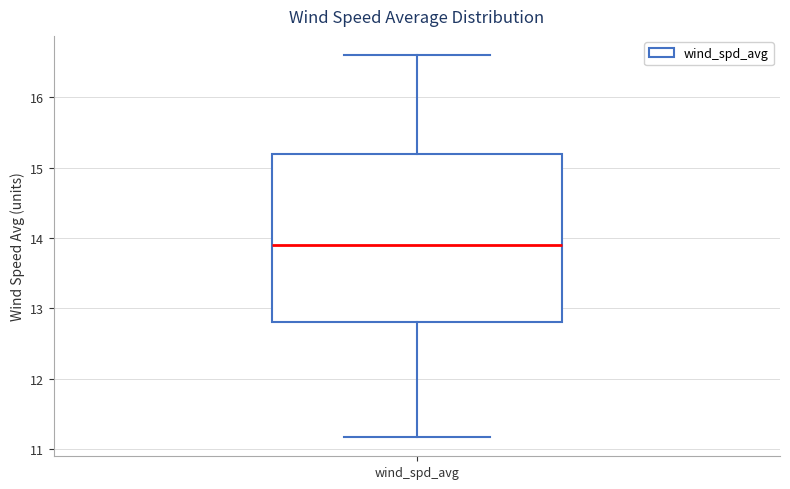

Read this box plot against the y-axis: the position of the median line, the range covered by the box, and the ends of both whiskers. The values are not printed on the chart, so give them approximately, as read against the axis.

median 13.9, box 12.8 to 15.2, whiskers 11.2 to 16.6